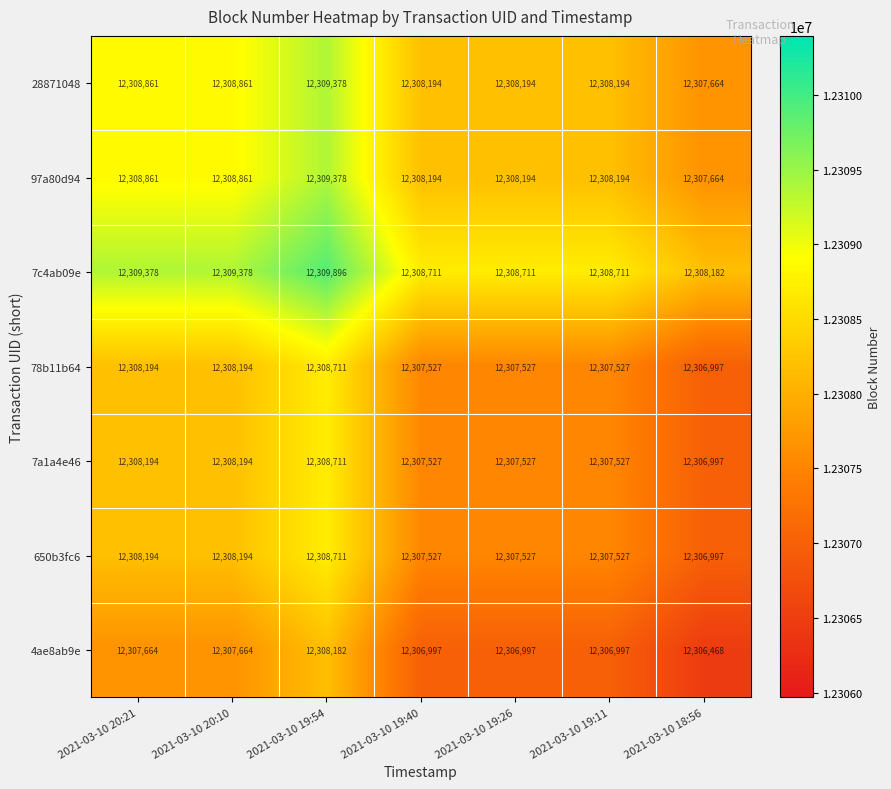

Which series has the largest total across all categories?

7c4ab09e